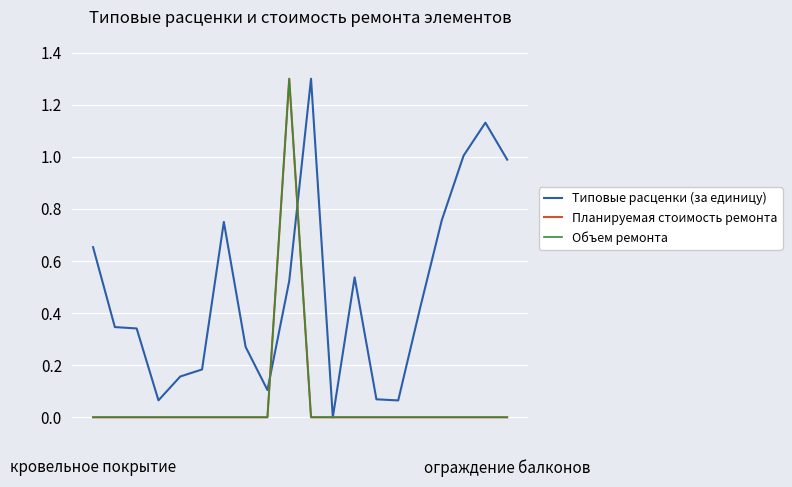

Reading left to right, transcribe all the data shown in this chart.

Типовые расценки (за единицу): 0.7	0.3	0.3	0.1	0.2	0.2	0.8	0.3	0.1	0.5	1.3	0.0	0.5	0.1	0.1	0.4	0.8	1.0	1.1	1.0
Планируемая стоимость ремонта: 0.0	0.0	0.0	0.0	0.0	0.0	0.0	0.0	0.0	1.3	0.0	0.0	0.0	0.0	0.0	0.0	0.0	0.0	0.0	0.0
Объем ремонта: 0.0	0.0	0.0	0.0	0.0	0.0	0.0	0.0	0.0	1.3	0.0	0.0	0.0	0.0	0.0	0.0	0.0	0.0	0.0	0.0